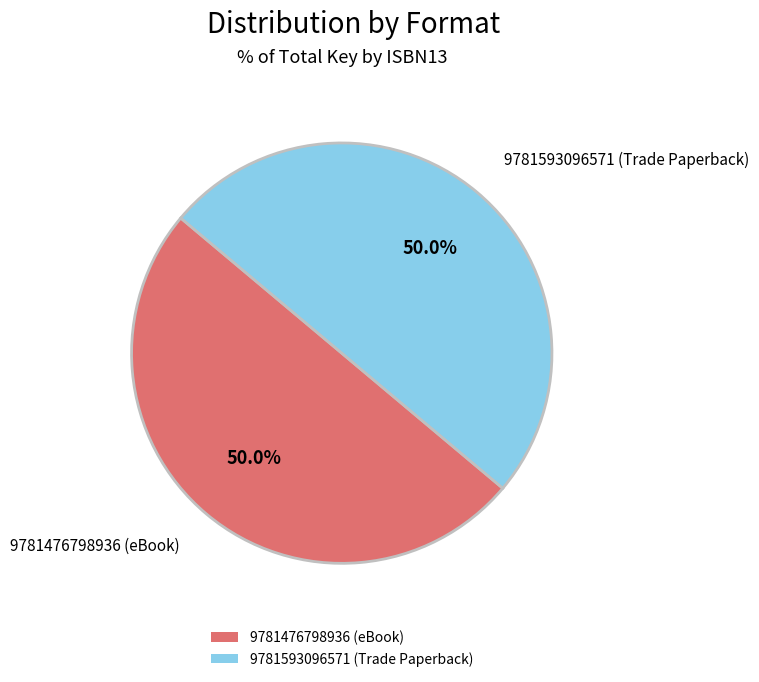

Combined, do 9781476798936 (eBook) and 9781593096571 (Trade Paperback) account for over 50%?

Yes